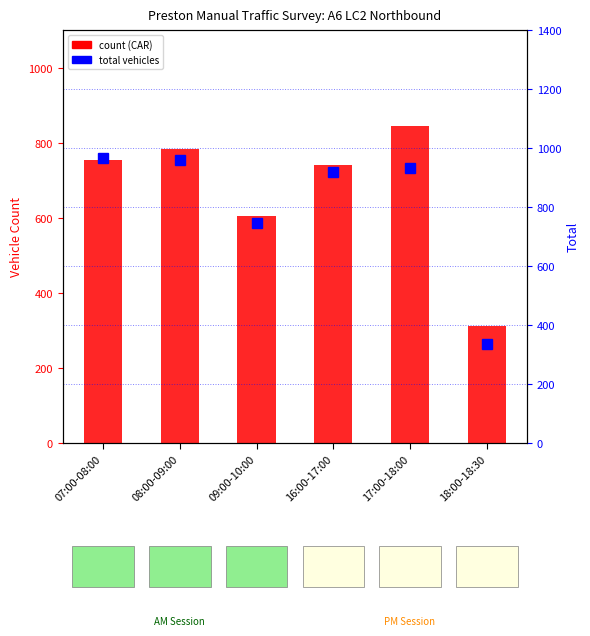

Read the total value at 18:00-18:30, to the nearest 50.

350